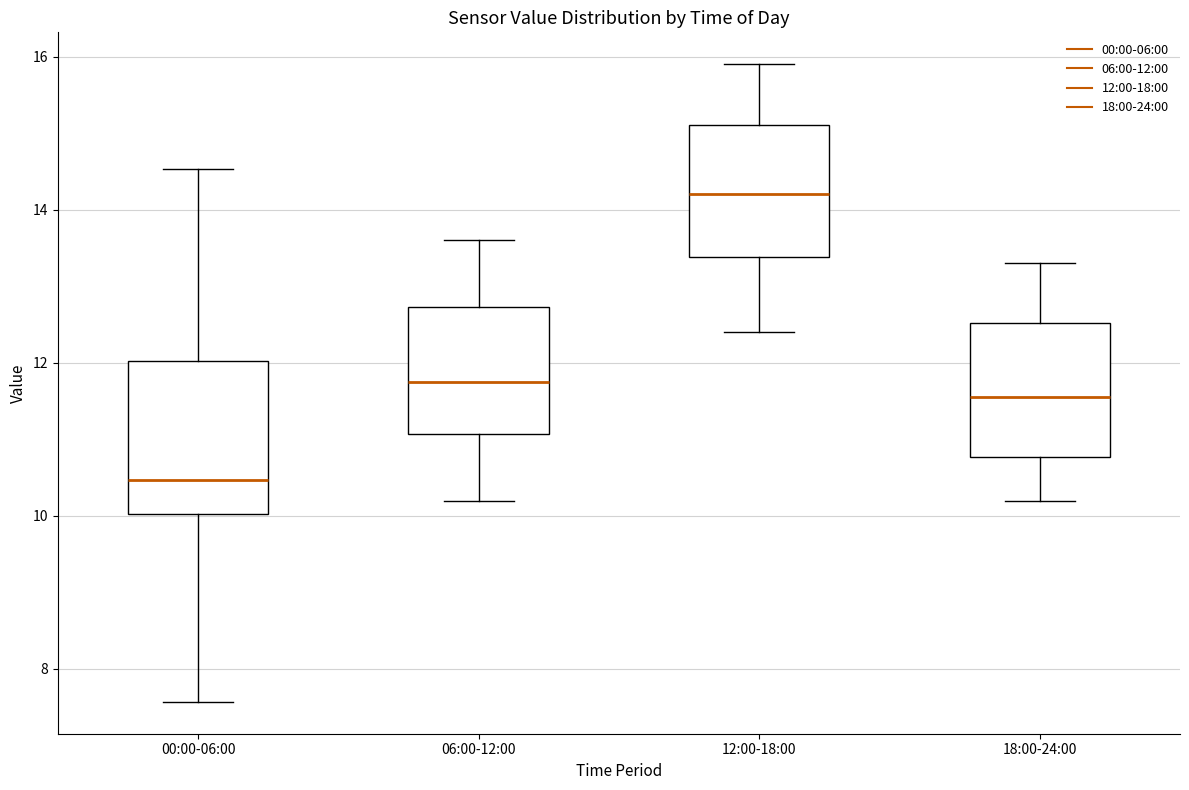

Which box has the lowest median line?

00:00-06:00